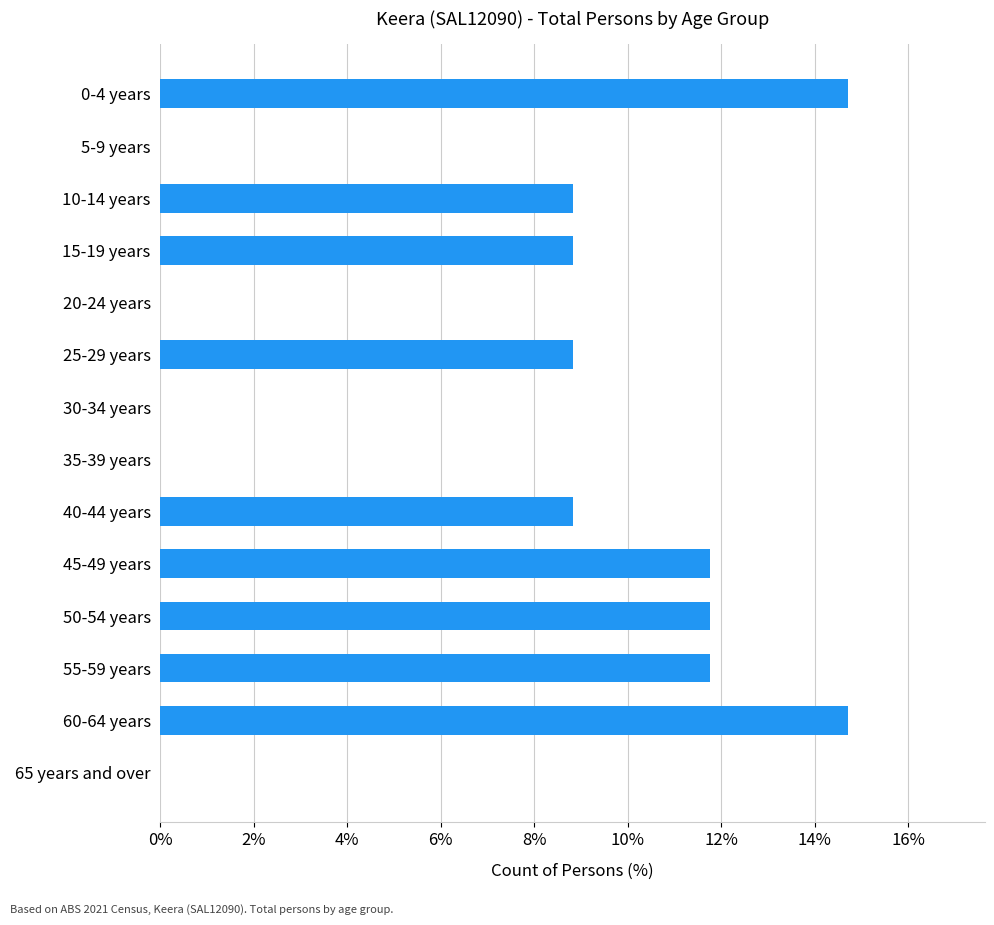

Reading bottom to top, transcribe all the data shown in this chart.

65 years and over=0.0	60-64 years=14.7	55-59 years=11.8	50-54 years=11.8	45-49 years=11.8	40-44 years=8.8	35-39 years=0.0	30-34 years=0.0	25-29 years=8.8	20-24 years=0.0	15-19 years=8.8	10-14 years=8.8	5-9 years=0.0	0-4 years=14.7